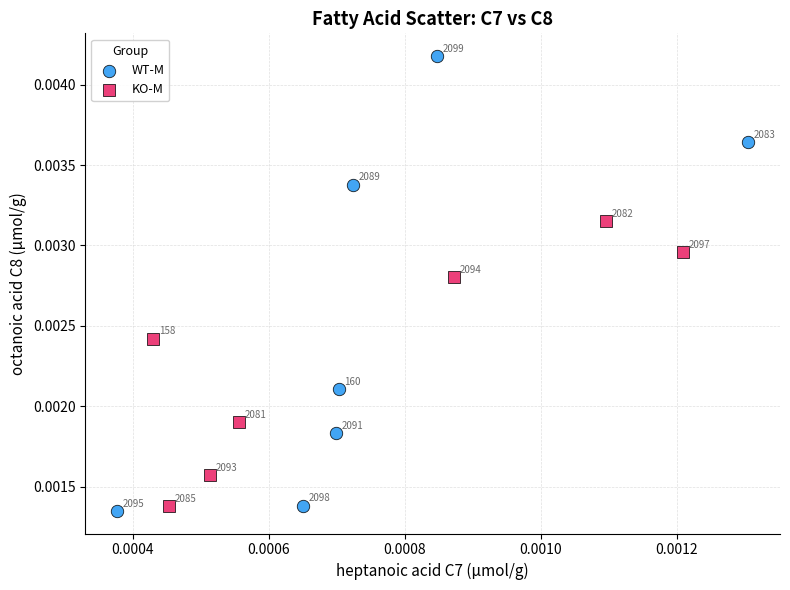

Which series reaches the minimum Y coordinate?

WT-M